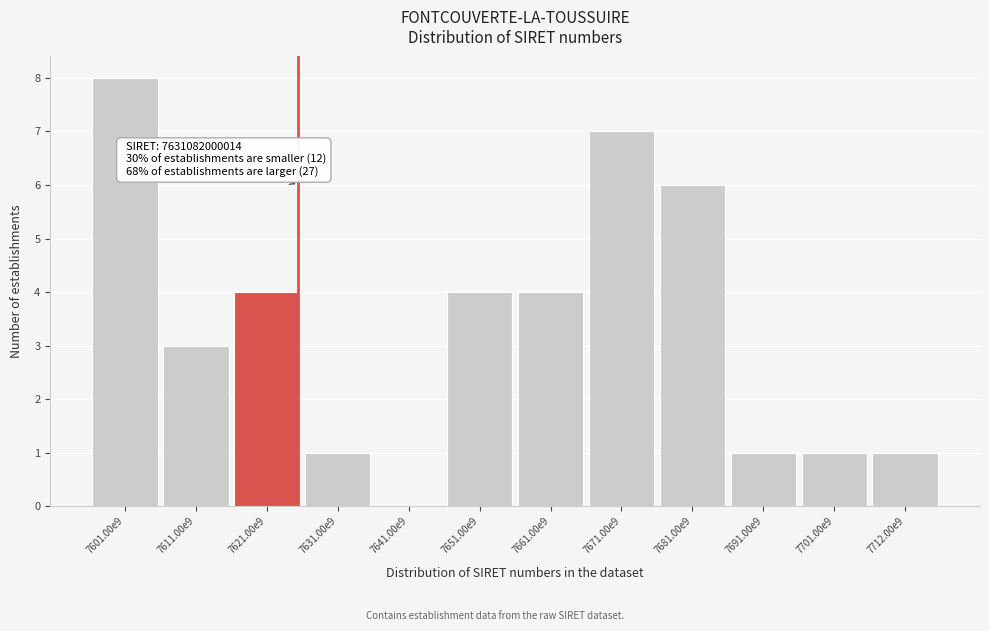

Reading right to left, transcribe all the data shown in this chart.

7712.00e9=1	7701.00e9=1	7691.00e9=1	7681.00e9=6	7671.00e9=7	7661.00e9=4	7651.00e9=4	7641.00e9=0	7631.00e9=1	7621.00e9=4	7611.00e9=3	7601.00e9=8